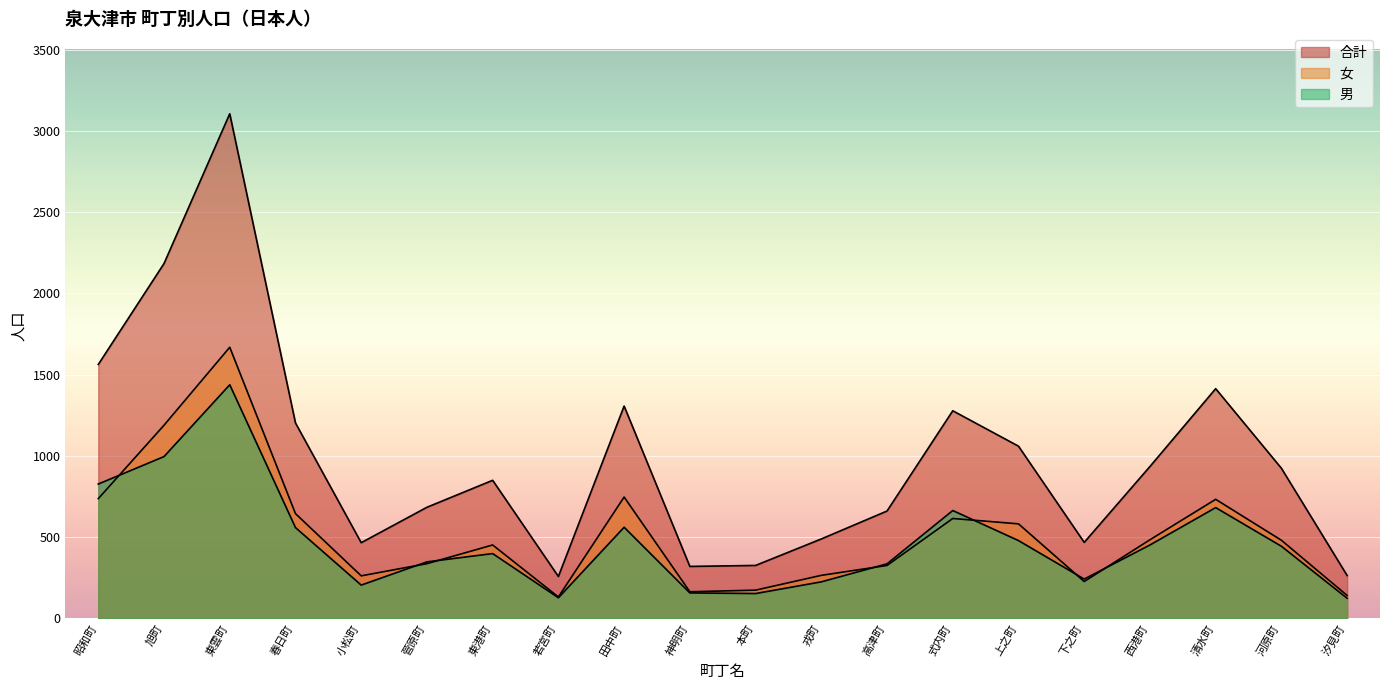

Rank the series at 昭和町 from highest to lowest value.

合計, 男, 女